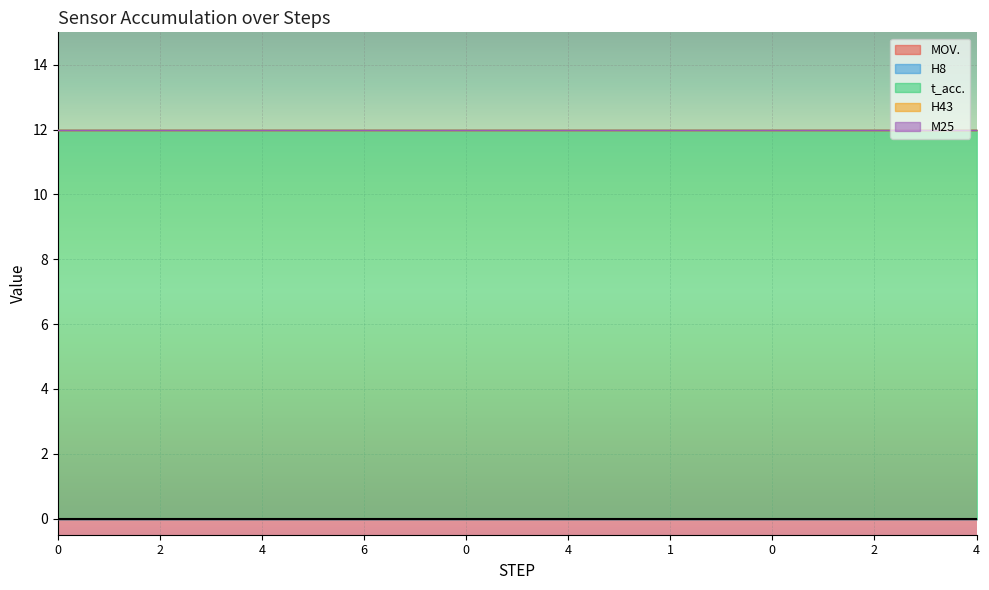

Count the number of data series in this chart.

5